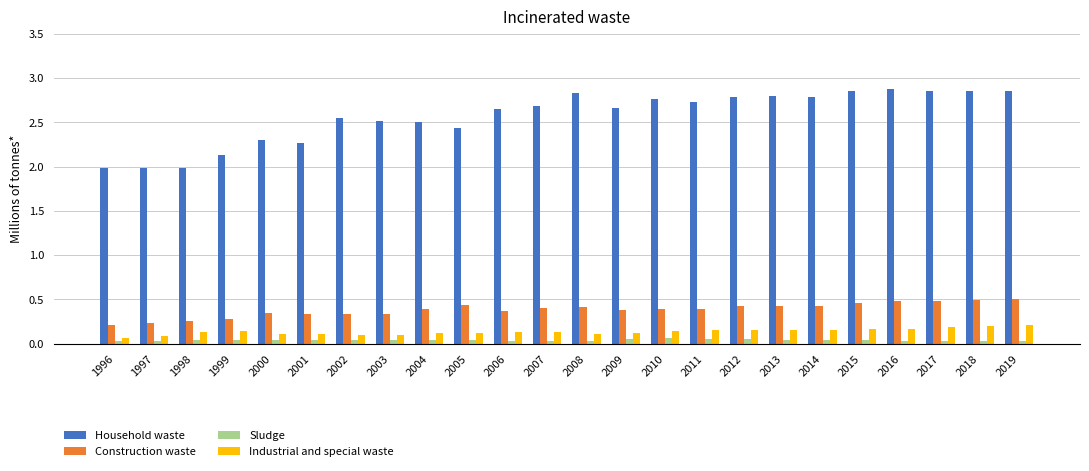

What is the sum of all Industrial and special waste values?

3.2